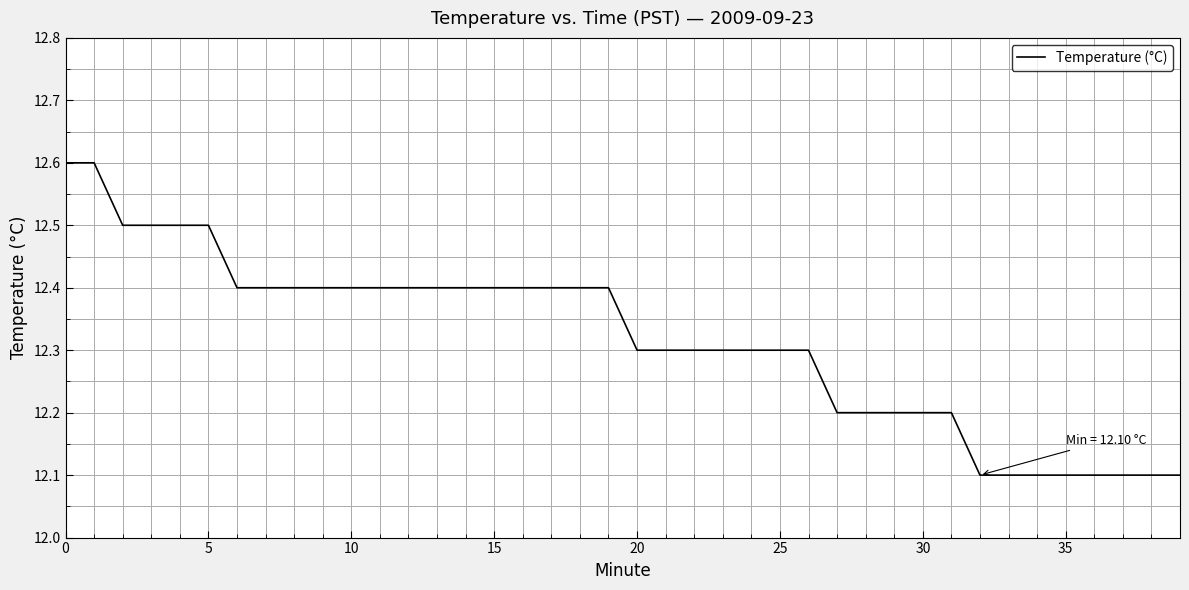

What is the greatest value displayed?

12.6